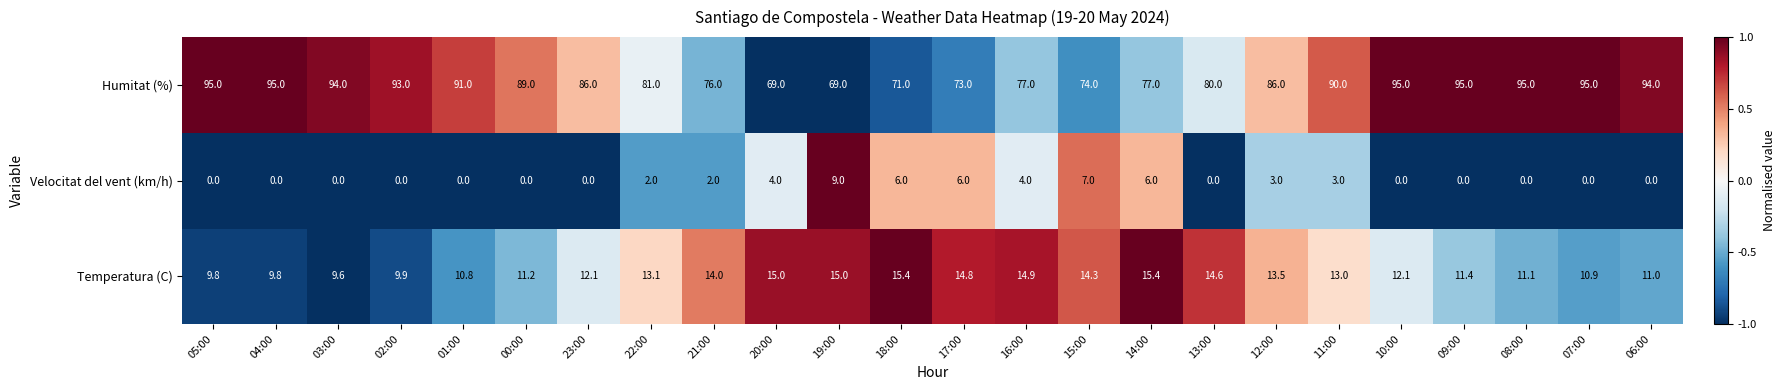

What is the difference between the second highest and minimum values in the Temperatura (C) series?

5.8